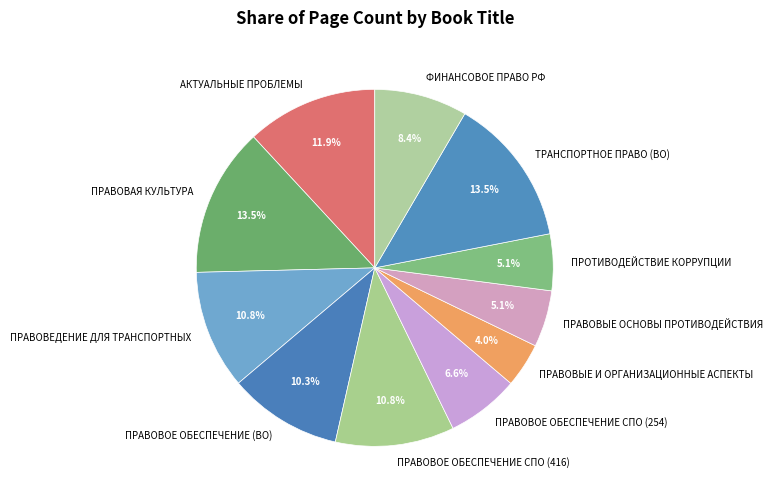

Which slice is the smallest?

ПРАВОВЫЕ И ОРГАНИЗАЦИОННЫЕ АСПЕКТЫ